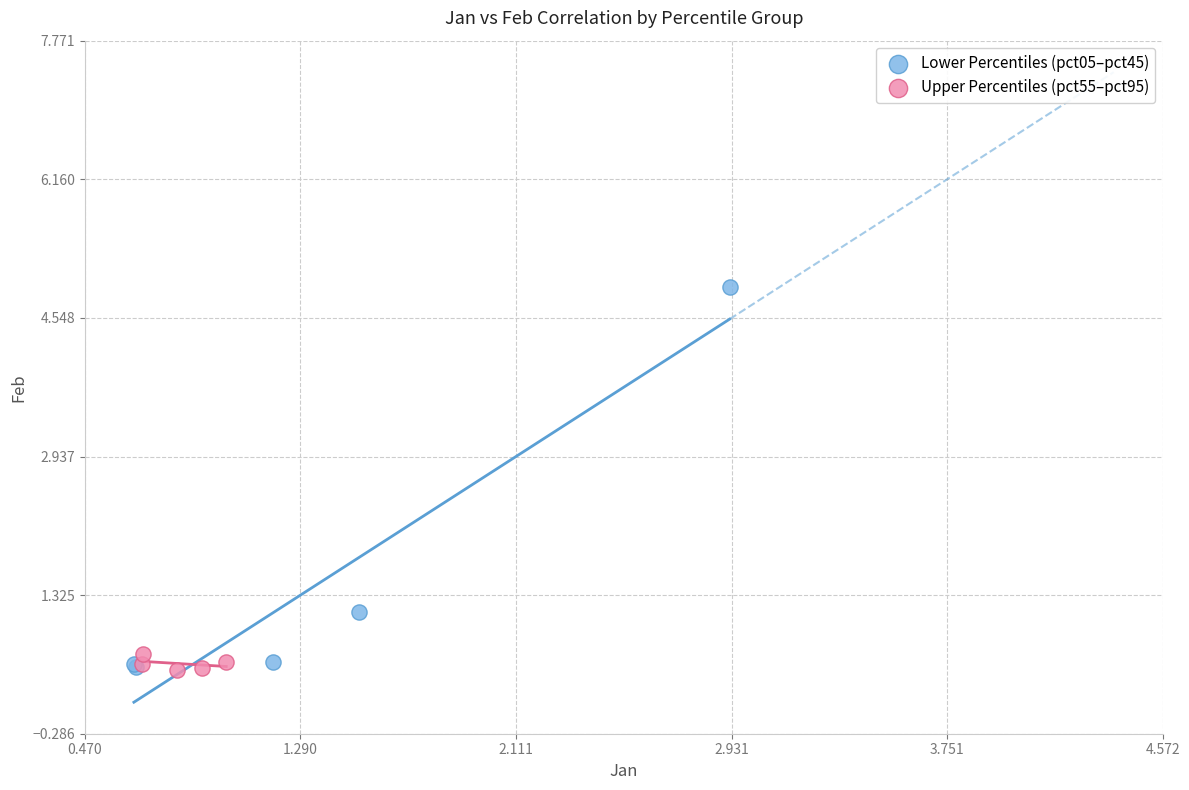

Which series contains the highest Y value?

Lower Percentiles (pct05–pct45)